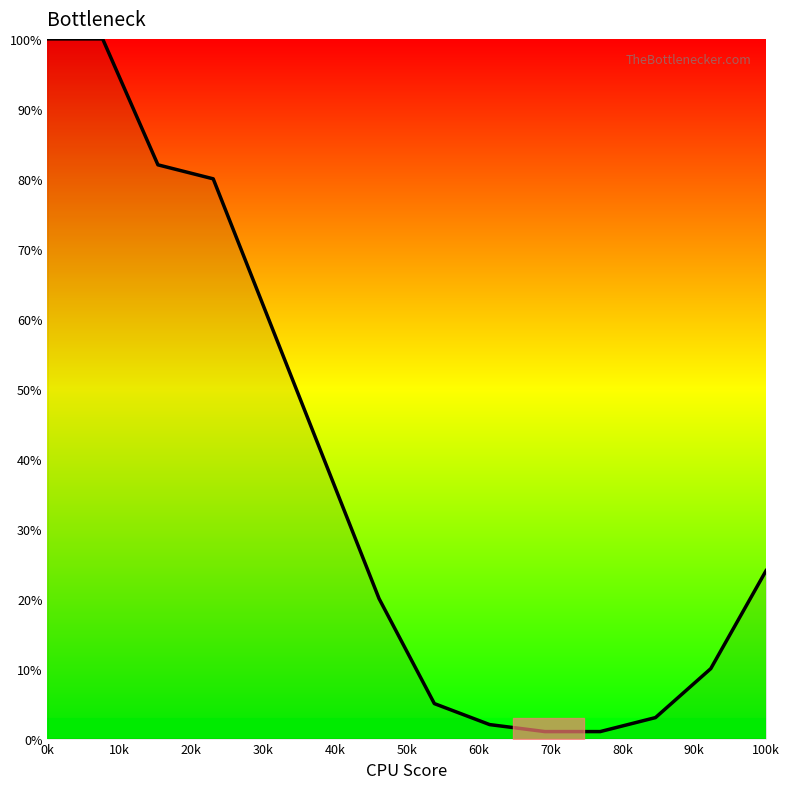

What is the greatest value displayed?

100